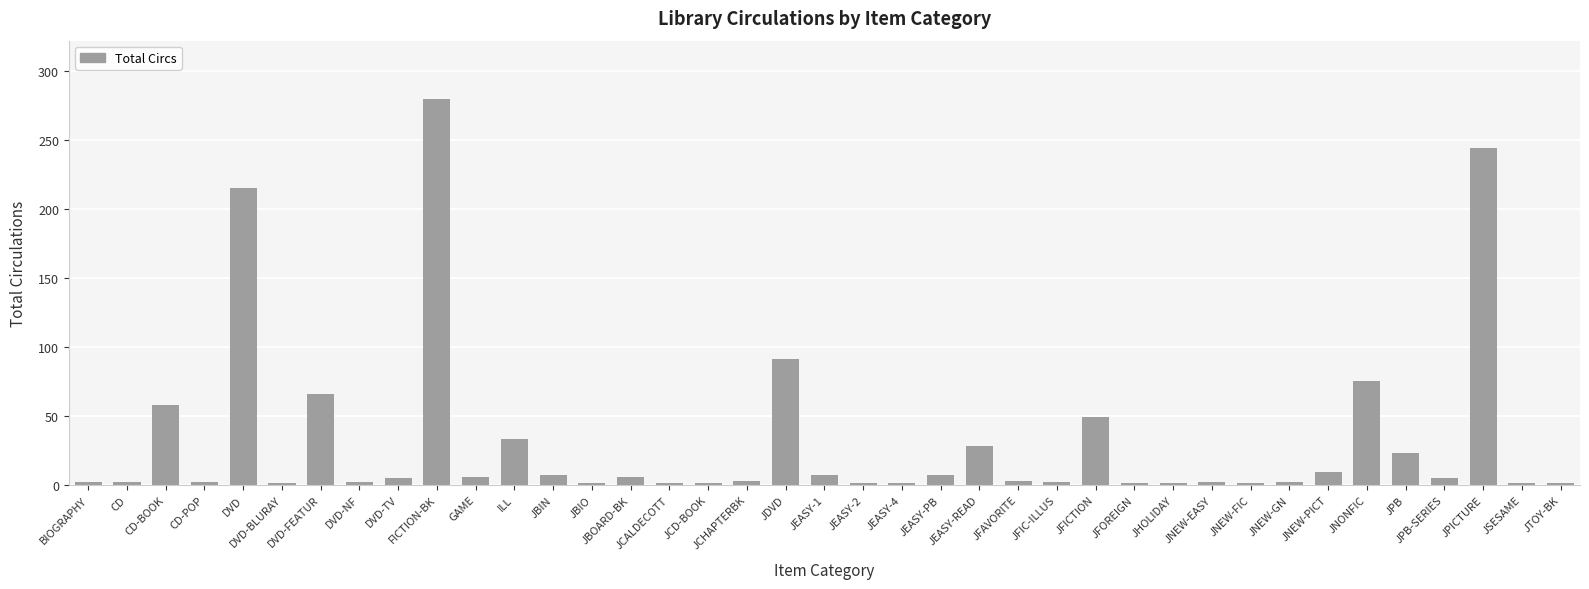

The chart shows a value of 98 at JNONFIC. True or false?

False